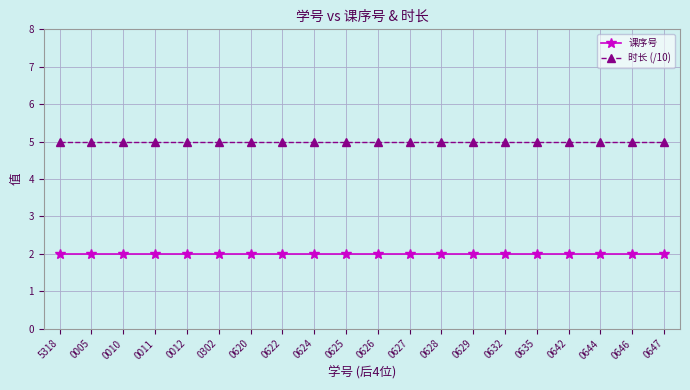

What is the label of the 9th point from the right?

0627